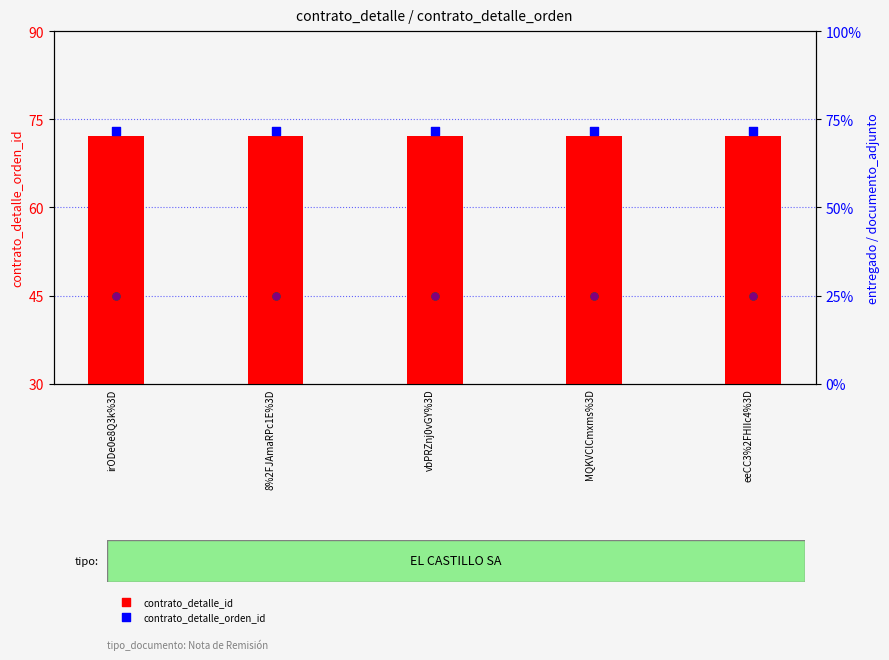

Which series contains the lowest Y value?

entregado